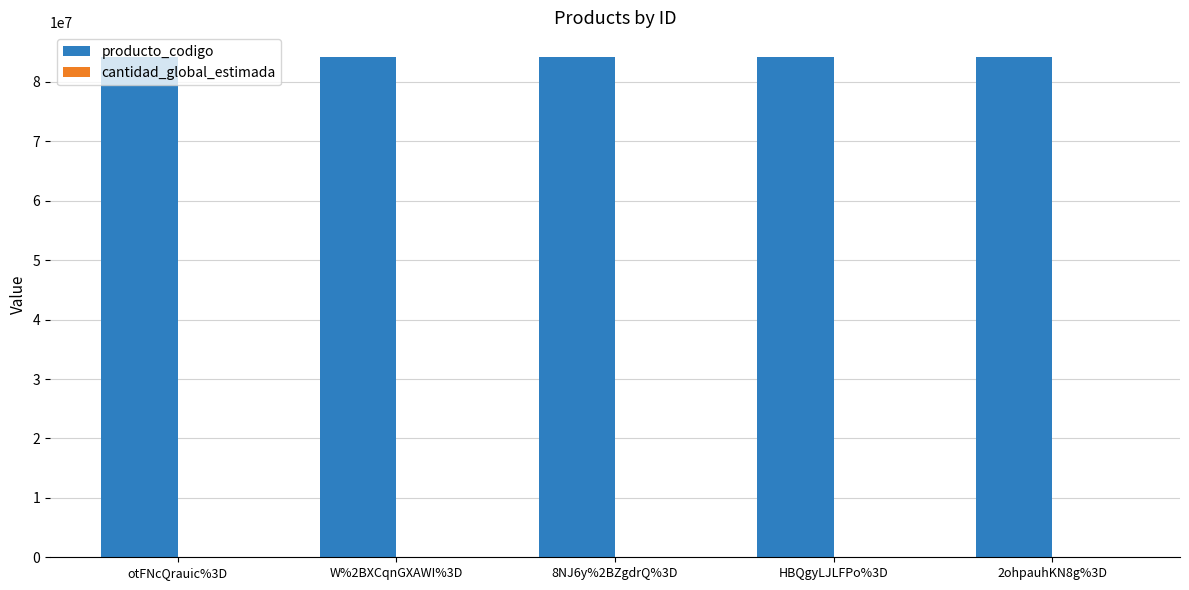

Does the chart contain stacked bars?

No